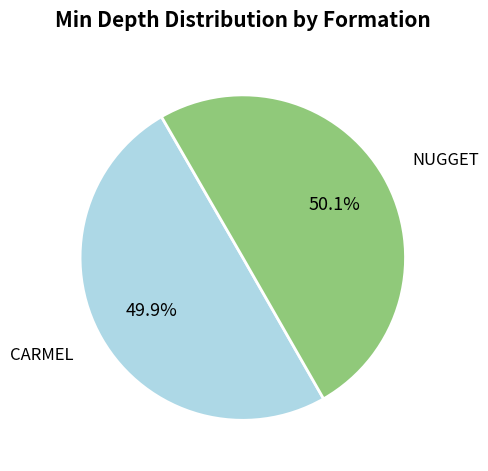

What percentage is the NUGGET slice, to the nearest percent?

50%